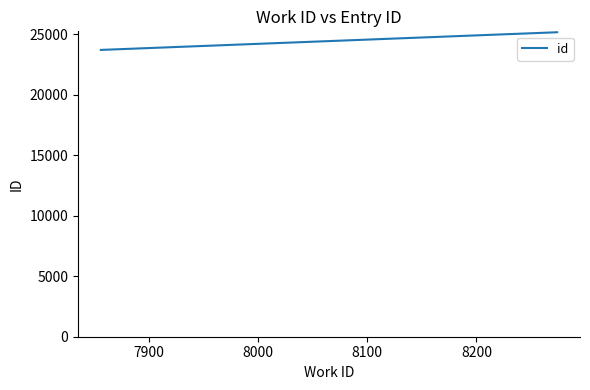

What is the sum of all values?

74071